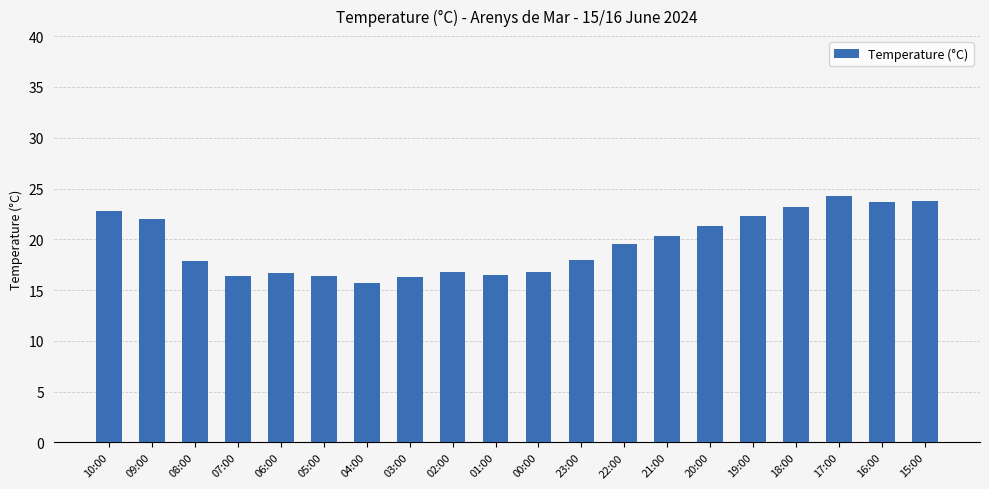

What is the difference between the values at 18:00 and 10:00?

0.4